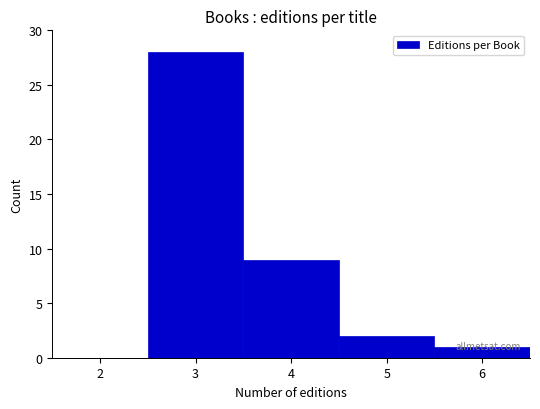

Which category has the highest value across all series?

3